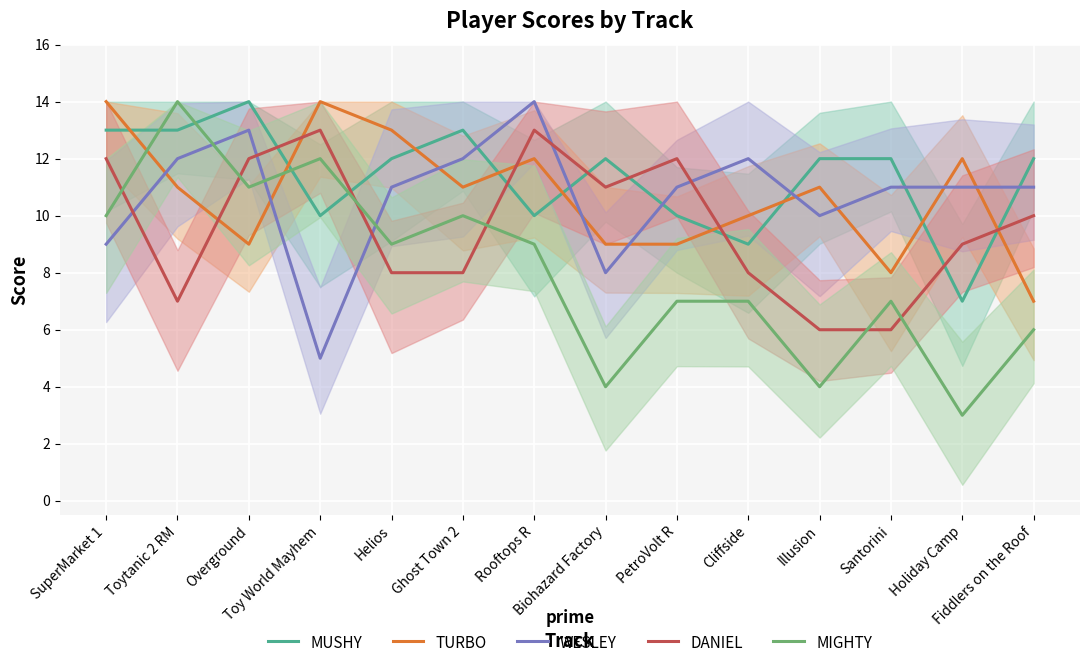

What is the spread (max minus min) of values at Holiday Camp?

9